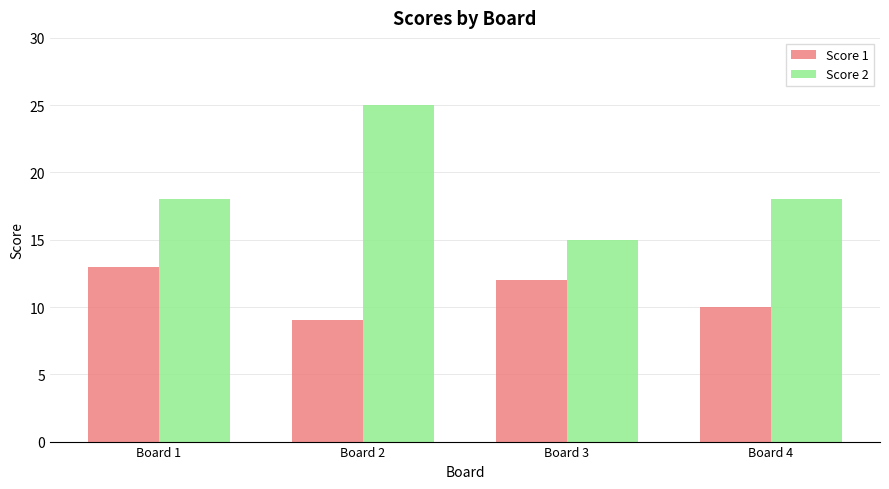

What is the spread (max minus min) of values at Board 1?

5